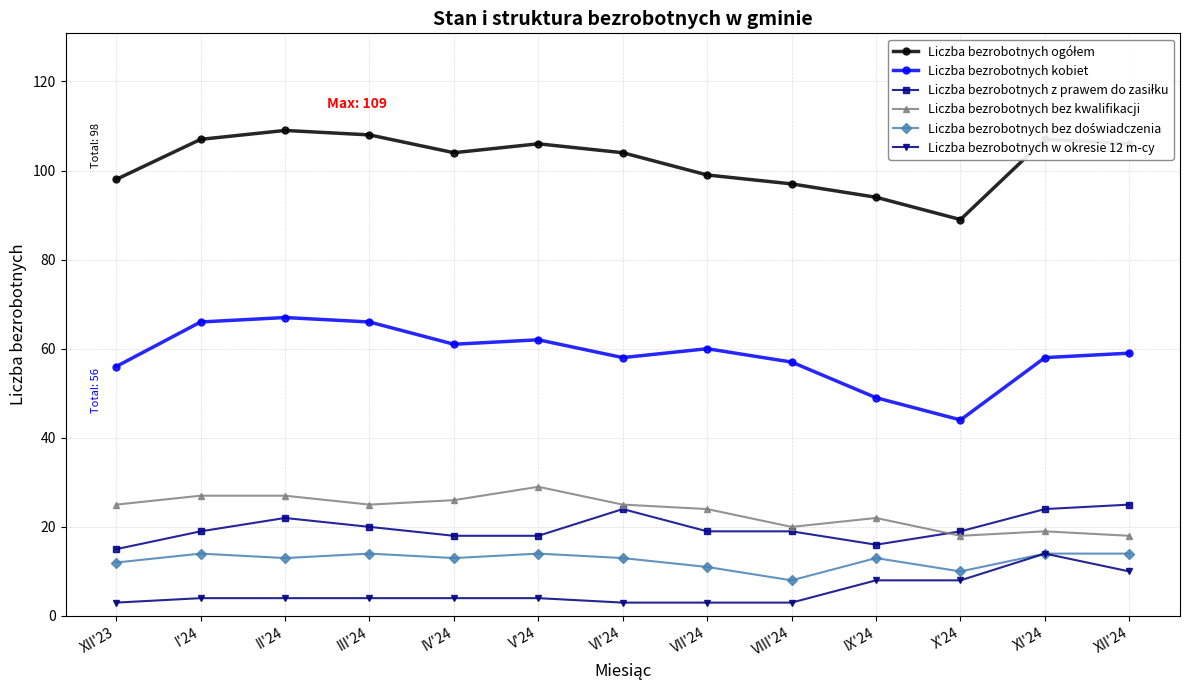

What is the smallest value displayed?

3